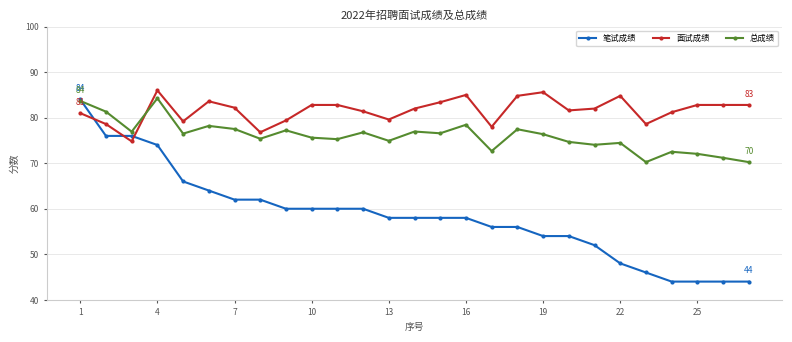

At how many categories does at least one series exceed 59?

27